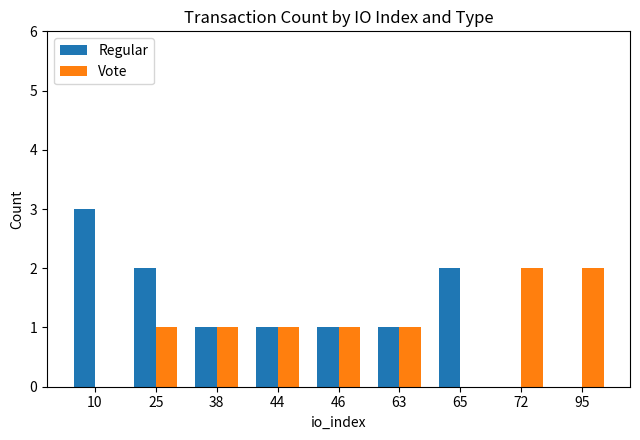

How many data points does each series have?

9